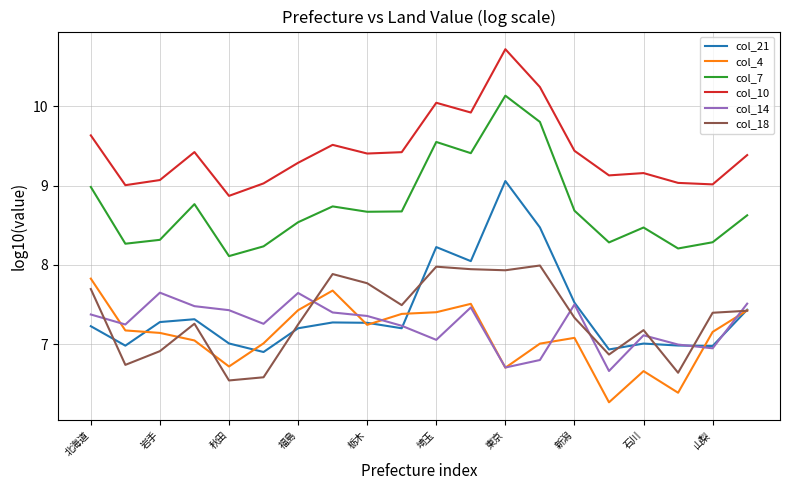

What is the greatest value displayed?

10.7